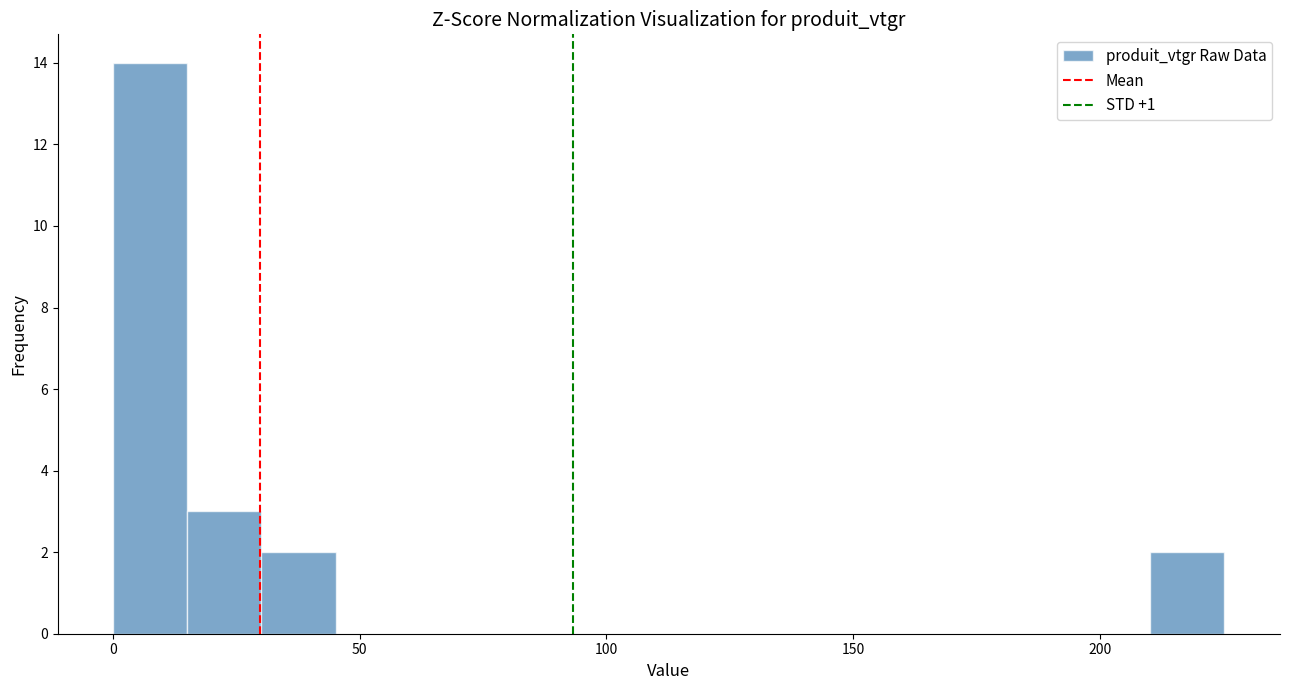

Around what value on the x-axis is the tallest bar? Give the approximate position of its centre, as read against the axis.

10